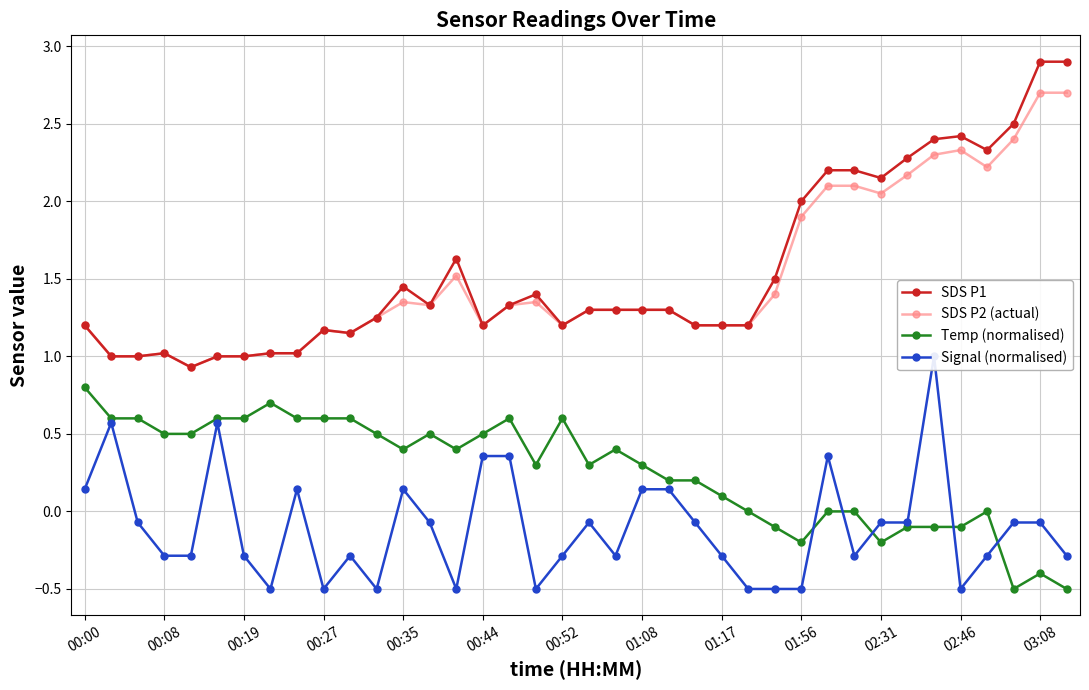

In SDS P2 (actual), how many points are lower than both neighbors (excluding endpoints)?

7